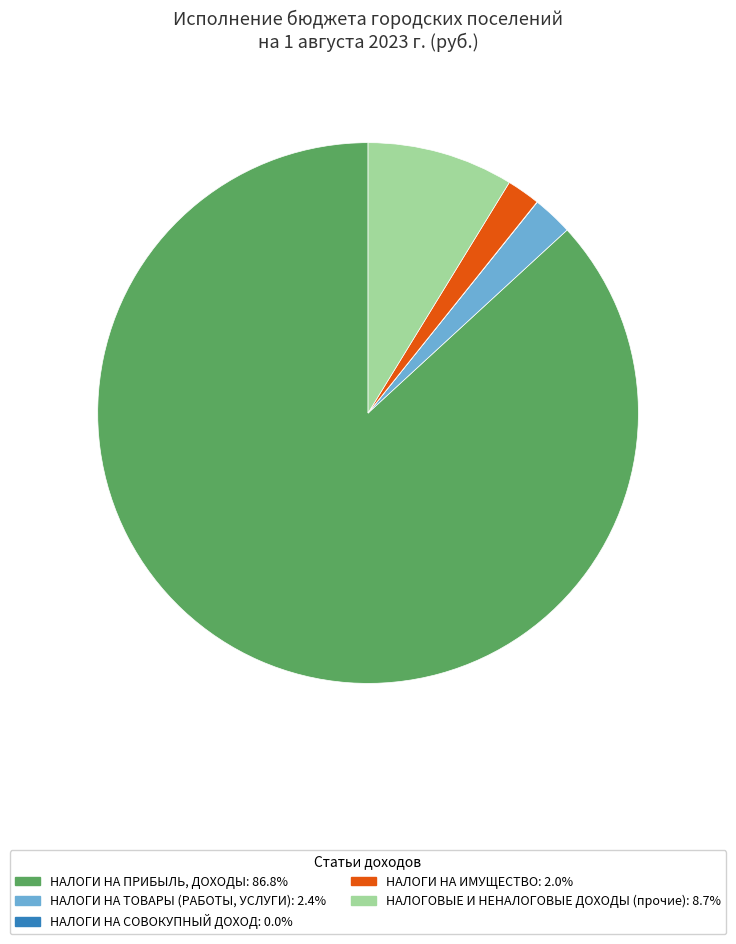

Is НАЛОГИ НА ПРИБЫЛЬ, ДОХОДЫ the majority of the pie?

Yes